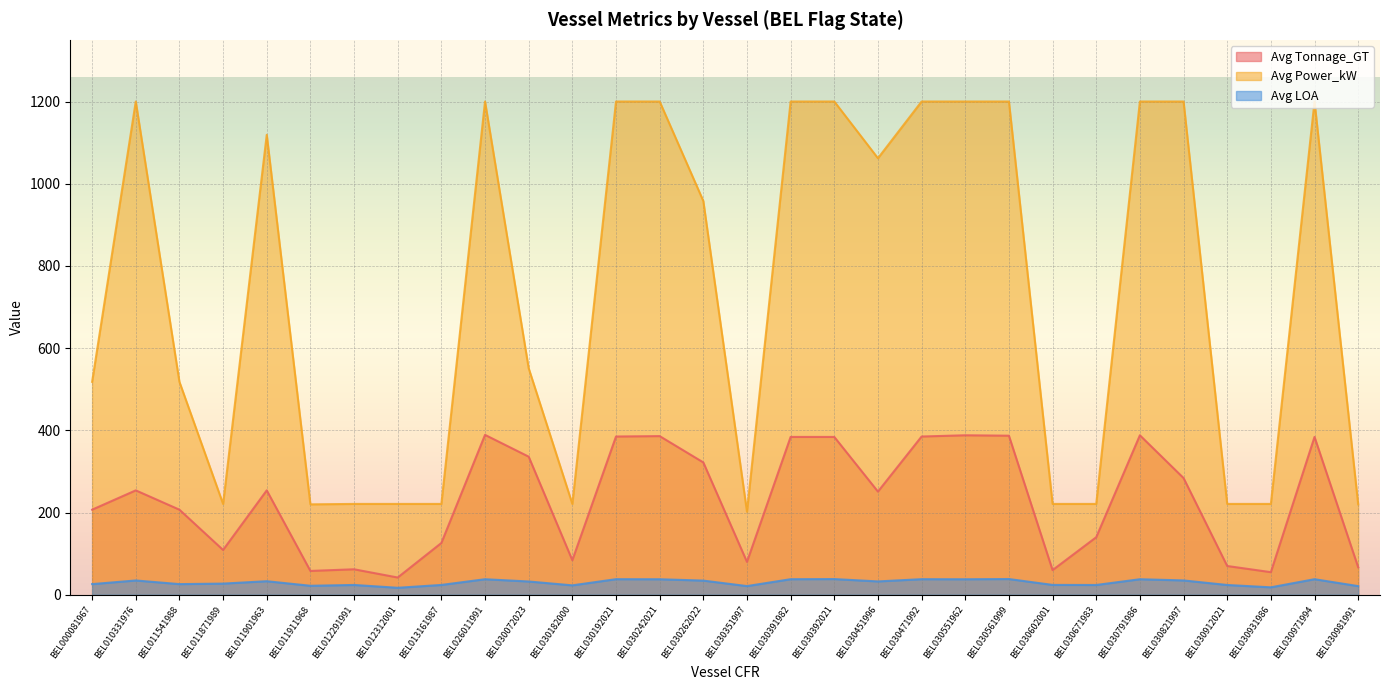

True or false: Avg Power_kW and Avg LOA intersect in this chart.

False